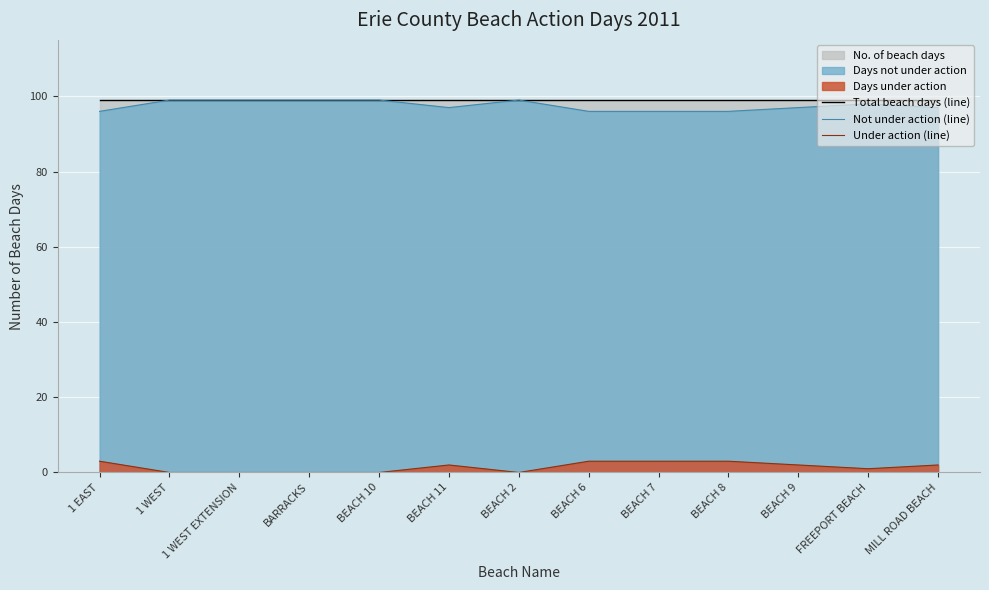

Reading left to right, transcribe all the data shown in this chart.

Total beach days (line): 1 EAST=99	1 WEST=99	1 WEST EXTENSION=99	BARRACKS=99	BEACH 10=99	BEACH 11=99	BEACH 2=99	BEACH 6=99	BEACH 7=99	BEACH 8=99	BEACH 9=99	FREEPORT BEACH=99	MILL ROAD BEACH=99
Not under action (line): 1 EAST=96	1 WEST=99	1 WEST EXTENSION=99	BARRACKS=99	BEACH 10=99	BEACH 11=97	BEACH 2=99	BEACH 6=96	BEACH 7=96	BEACH 8=96	BEACH 9=97	FREEPORT BEACH=98	MILL ROAD BEACH=97
Under action (line): 1 EAST=3	1 WEST=0	1 WEST EXTENSION=0	BARRACKS=0	BEACH 10=0	BEACH 11=2	BEACH 2=0	BEACH 6=3	BEACH 7=3	BEACH 8=3	BEACH 9=2	FREEPORT BEACH=1	MILL ROAD BEACH=2